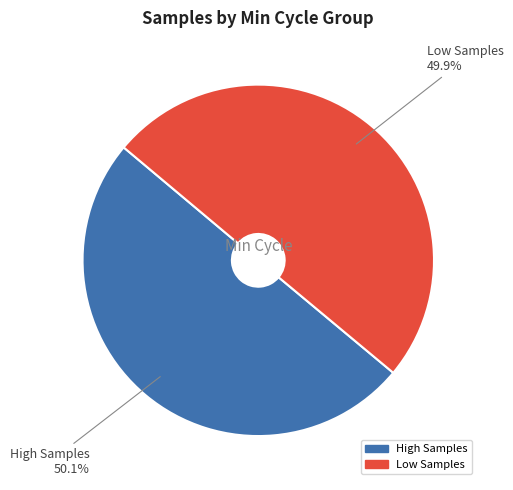

Is there any slice that represents more than half of the pie?

Yes